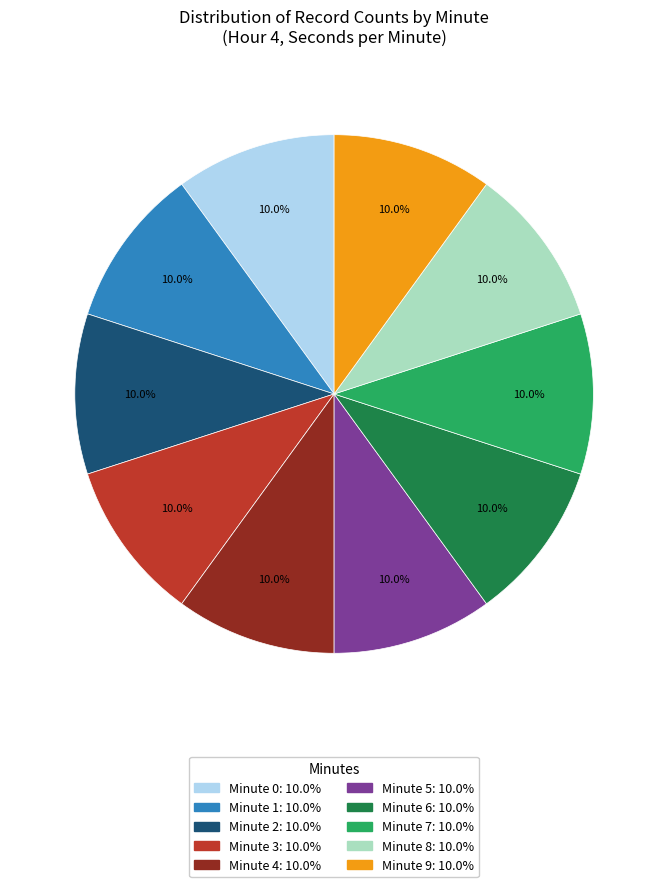

Is there any slice that represents more than half of the pie?

No